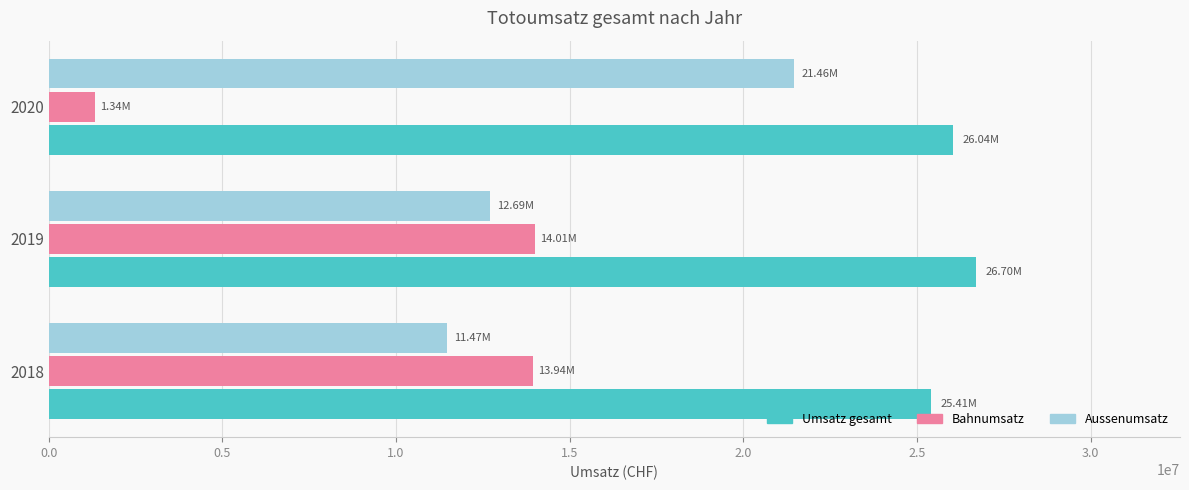

What is the sum of all Bahnumsatz values?

29284088.9